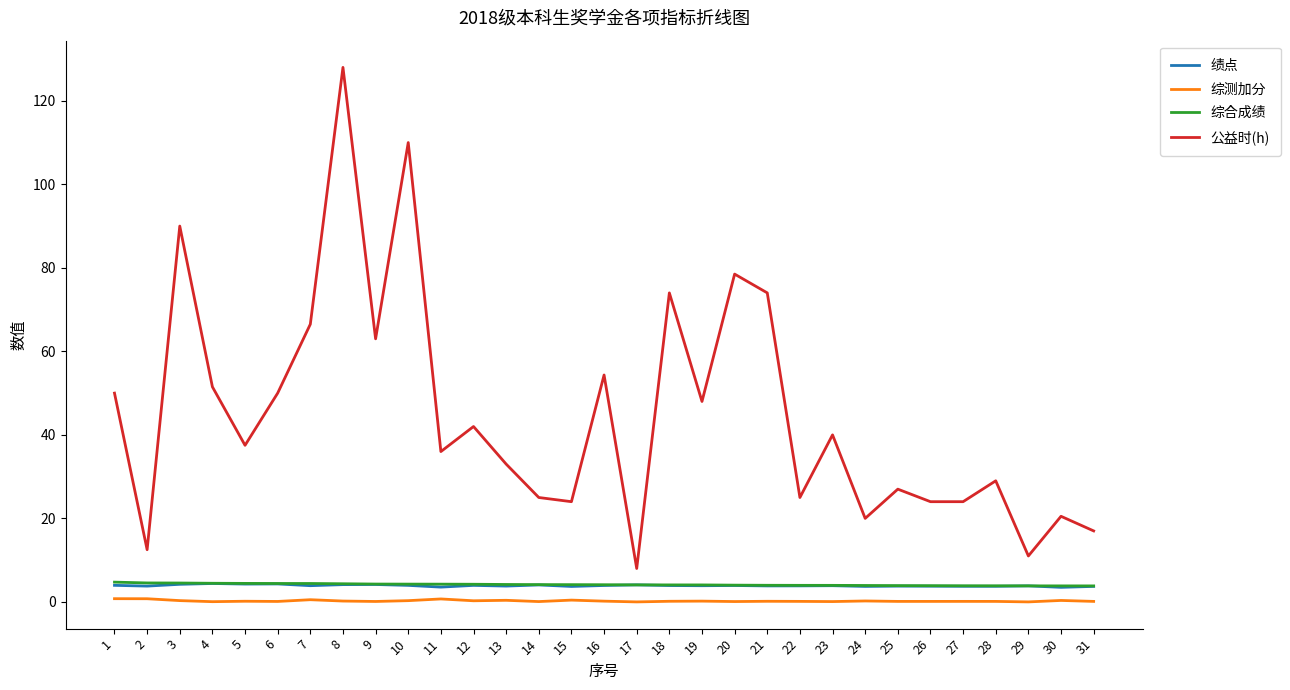

What is the maximum value shown in the chart?

128.0